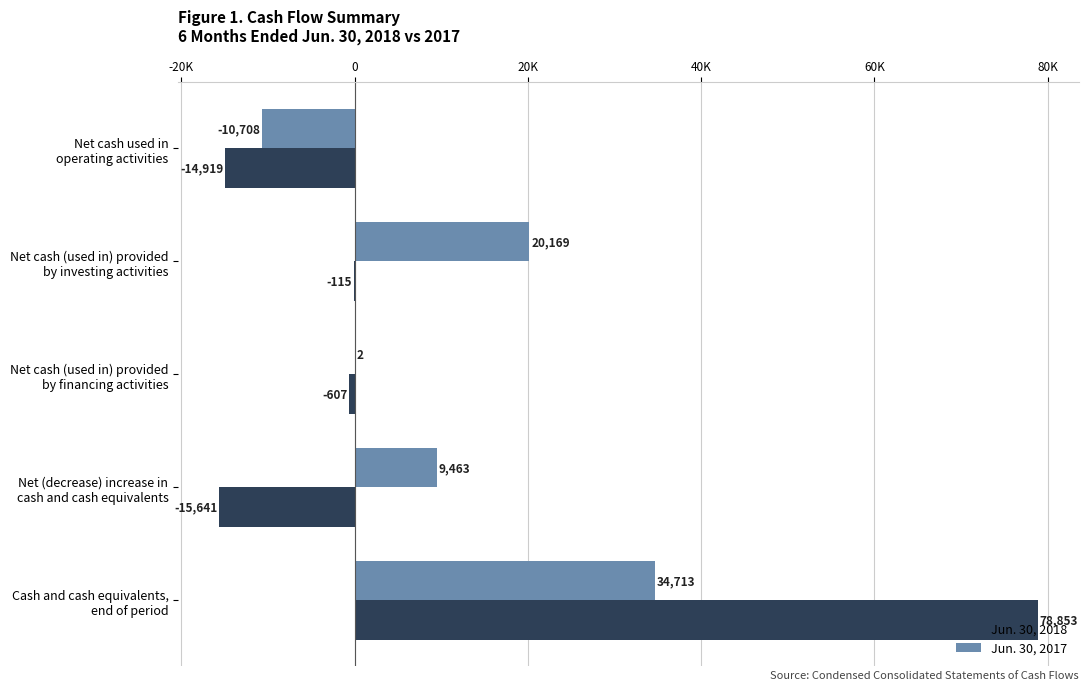

At which category is the sum across all series the highest?

Cash and cash equivalents,
end of period